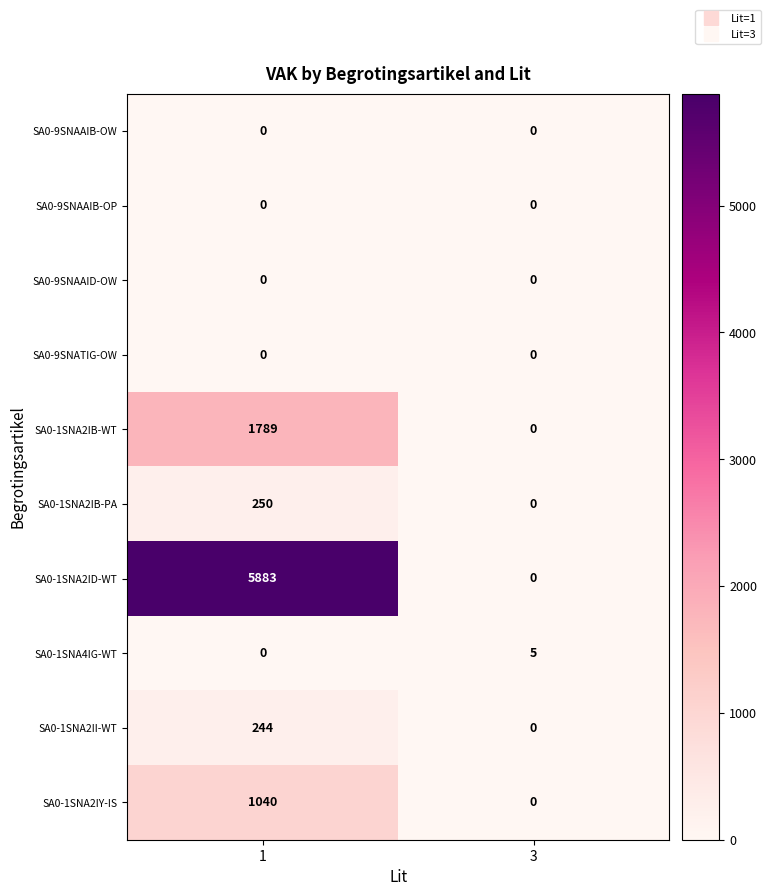

What value does the SA0-1SNA2ID-WT series have at 1?

5883